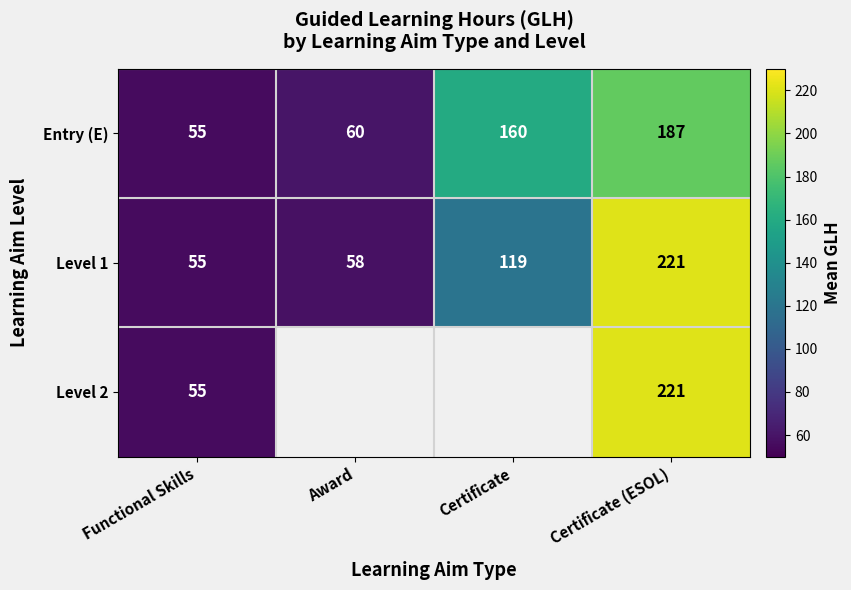

What is the average value of the Entry (E) series?

116